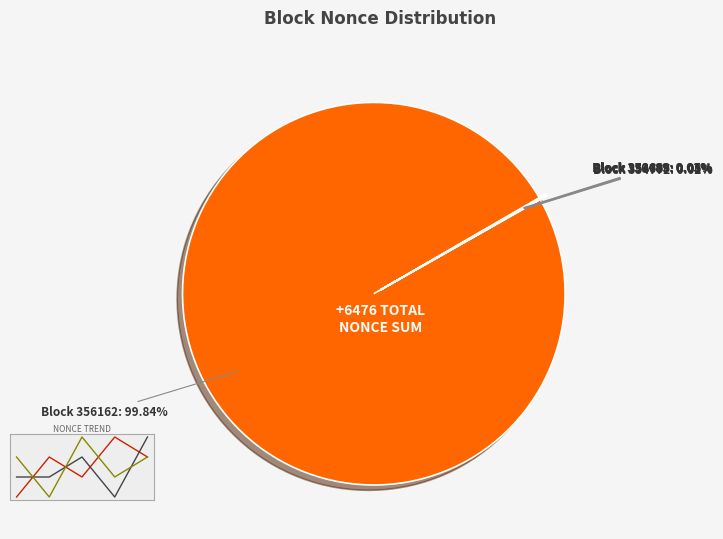

Do 356162 and 356489 together represent more than half of the pie?

Yes